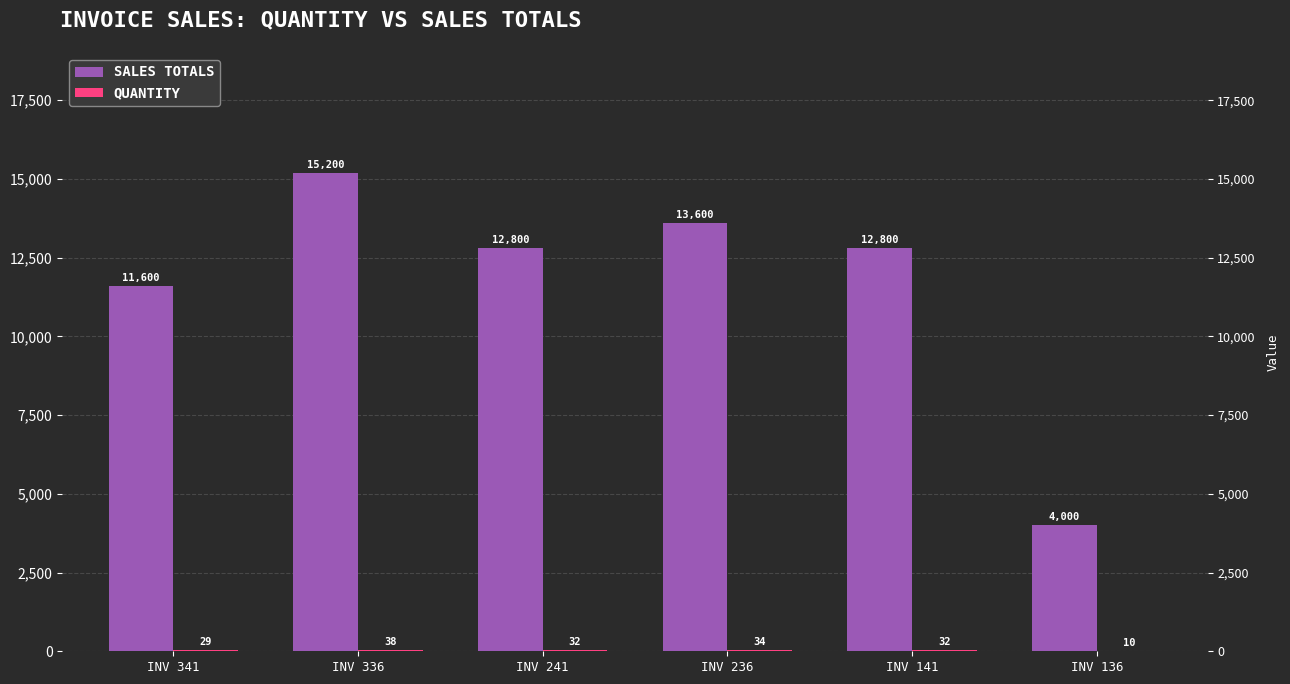

The QUANTITY series shows 34 at INV 236. True or false?

True